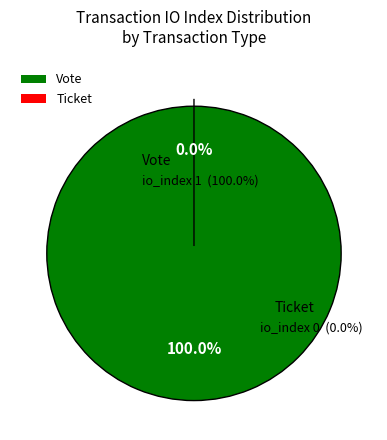

What is the smallest slice in the pie chart?

Ticket